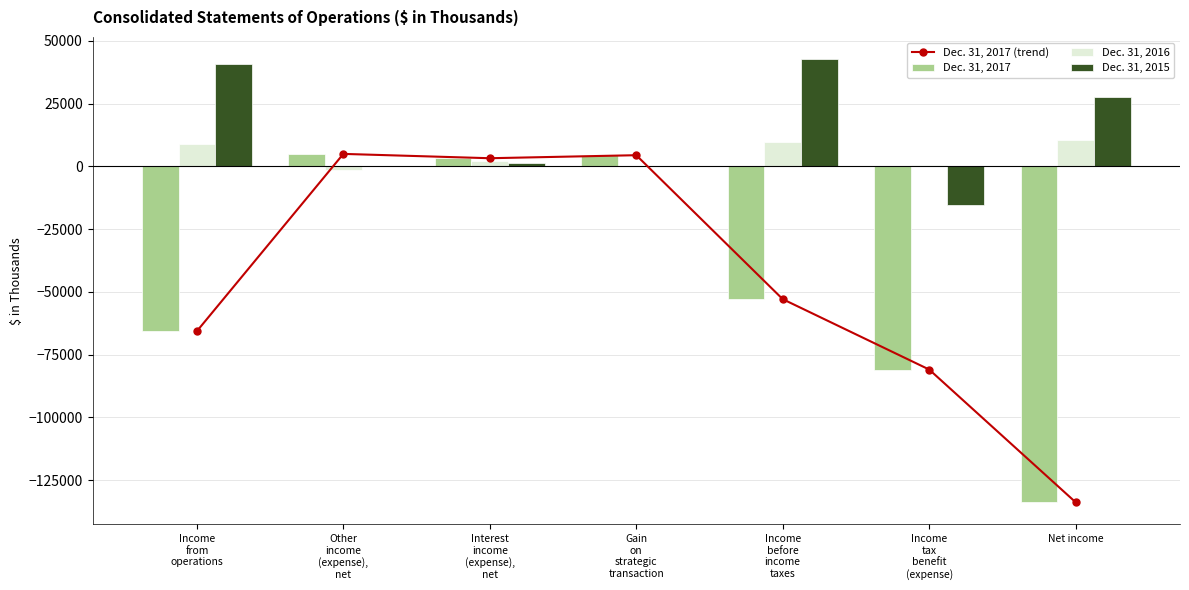

Reading left to right, extract all data points from this chart.

Dec. 31, 2017 (trend): Income
from
operations=-65648	Other
income
(expense),
net=5002	Interest
income
(expense),
net=3276	Gain
on
strategic
transaction=4480	Income
before
income
taxes=-52890	Income
tax
benefit
(expense)=-80939	Net income=-133829
Dec. 31, 2017: Income
from
operations=-65648	Other
income
(expense),
net=5002	Interest
income
(expense),
net=3276	Gain
on
strategic
transaction=4480	Income
before
income
taxes=-52890	Income
tax
benefit
(expense)=-80939	Net income=-133829
Dec. 31, 2016: Income
from
operations=9139	Other
income
(expense),
net=-1365	Interest
income
(expense),
net=2147	Gain
on
strategic
transaction=0	Income
before
income
taxes=9921	Income
tax
benefit
(expense)=694	Net income=10615
Dec. 31, 2015: Income
from
operations=41004	Other
income
(expense),
net=365	Interest
income
(expense),
net=1408	Gain
on
strategic
transaction=0	Income
before
income
taxes=42777	Income
tax
benefit
(expense)=-15240	Net income=27537